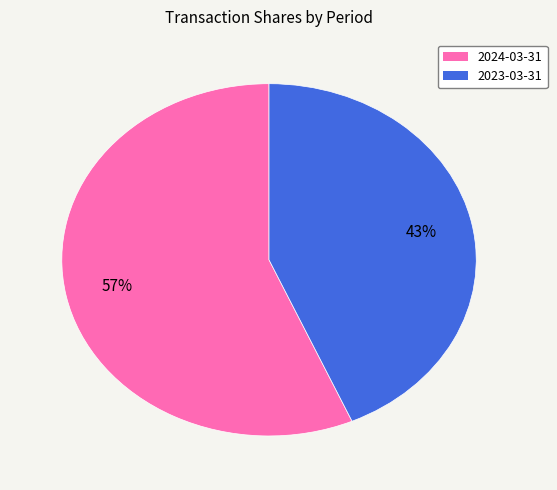

Count the number of slices in the pie.

2